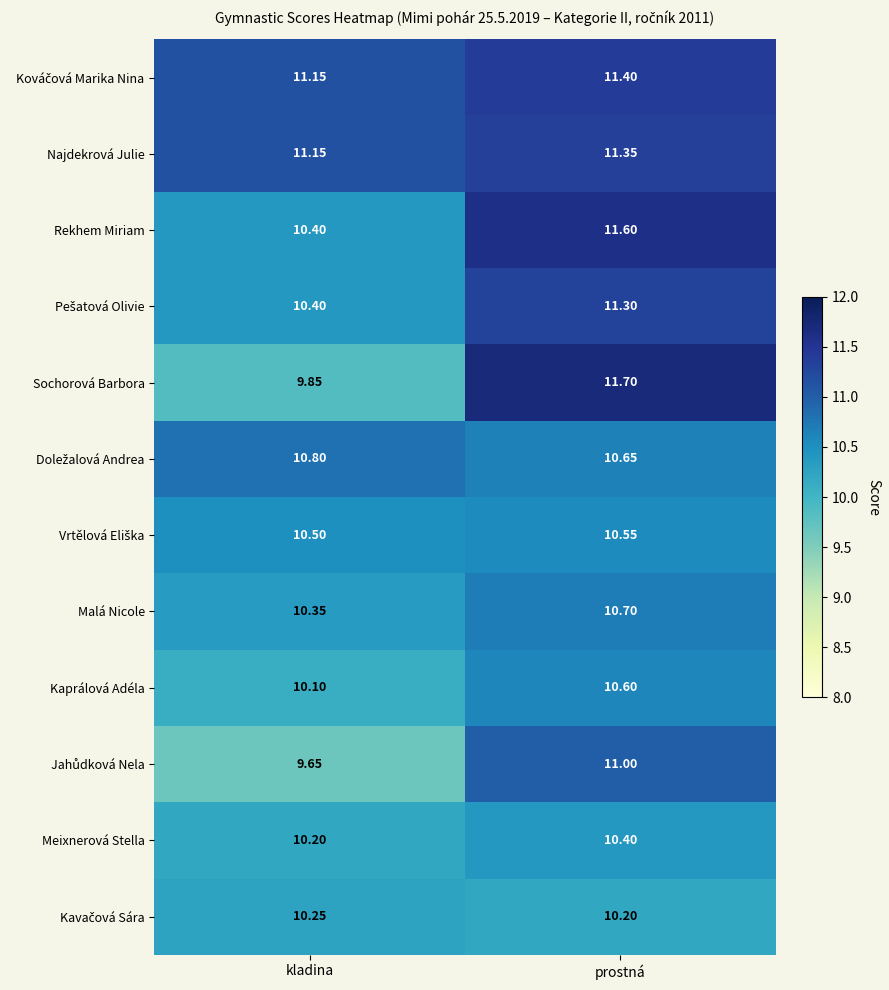

Which series has the widest spread of values?

Sochorová Barbora